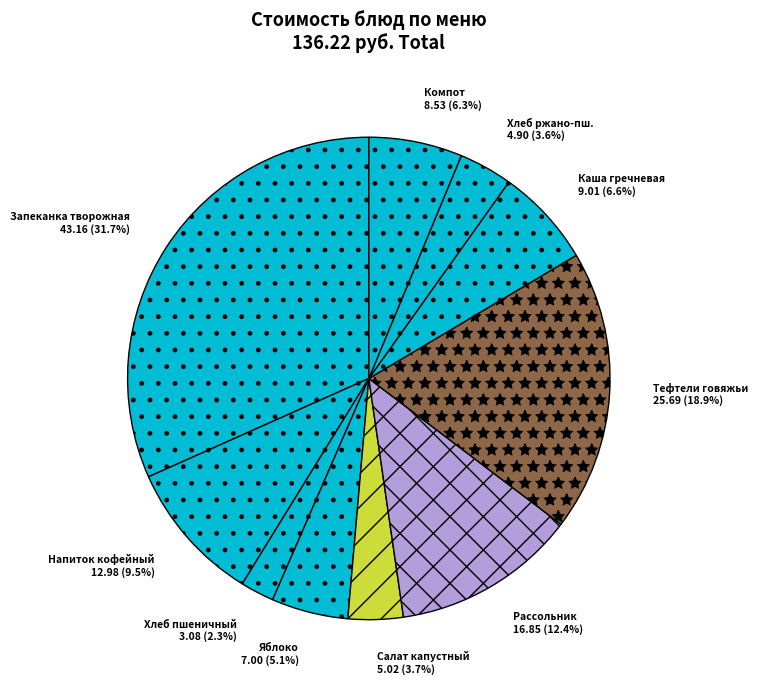

Does any single category account for the majority?

No